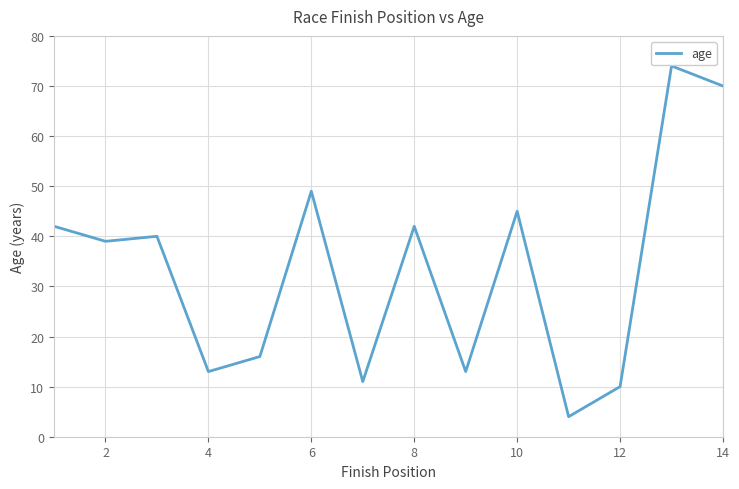

What is the greatest value displayed?

74